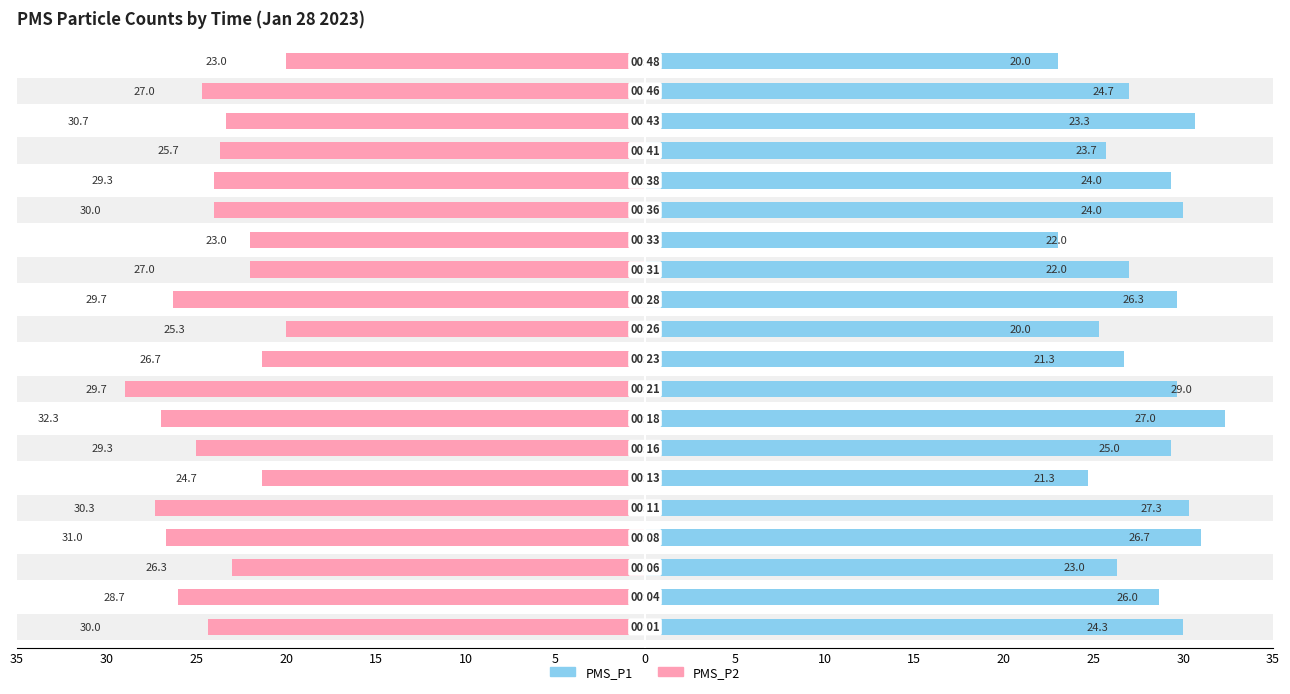

What is the maximum value shown in the chart?

32.3